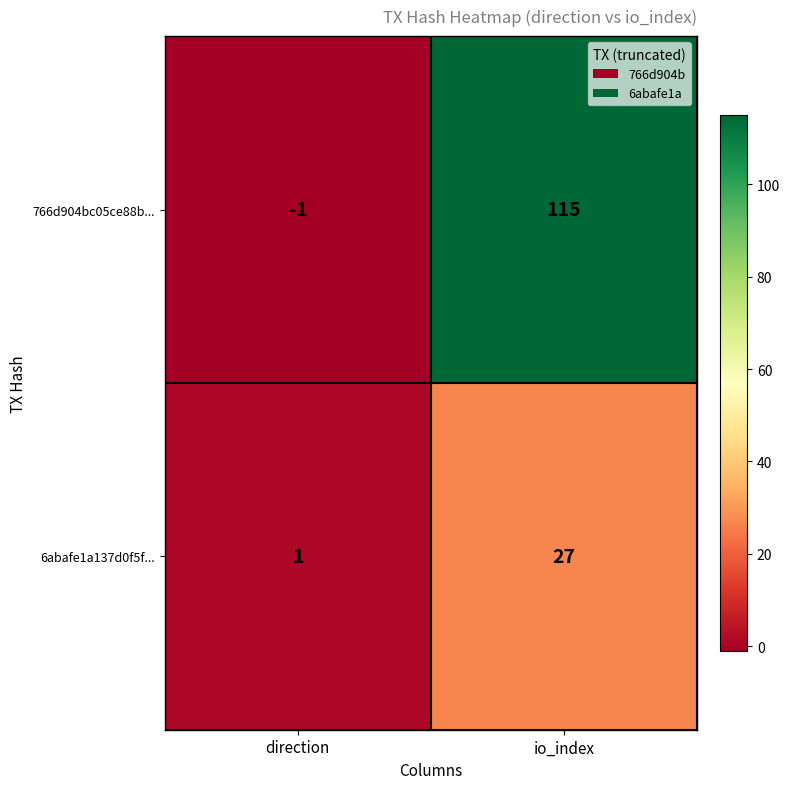

At which category does the chart reach its minimum across all series?

direction